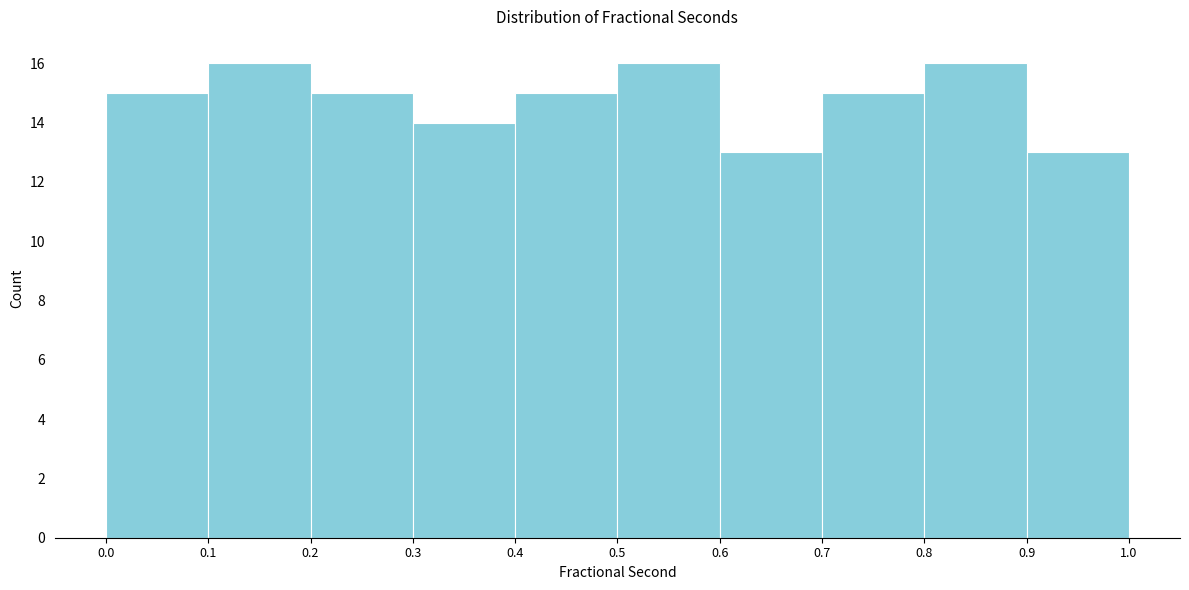

Reading left to right, list every bar in this chart as the range it spans on the x-axis followed by its height. The values are not printed on the chart, so give them approximately, as read against the axis.

0.0 to 0.1: 15
0.1 to 0.2: 16
0.2 to 0.3: 15
0.3 to 0.4: 14
0.4 to 0.5: 15
0.5 to 0.6: 16
0.6 to 0.7: 13
0.7 to 0.8: 15
0.8 to 0.9: 16
0.9 to 1.0: 13